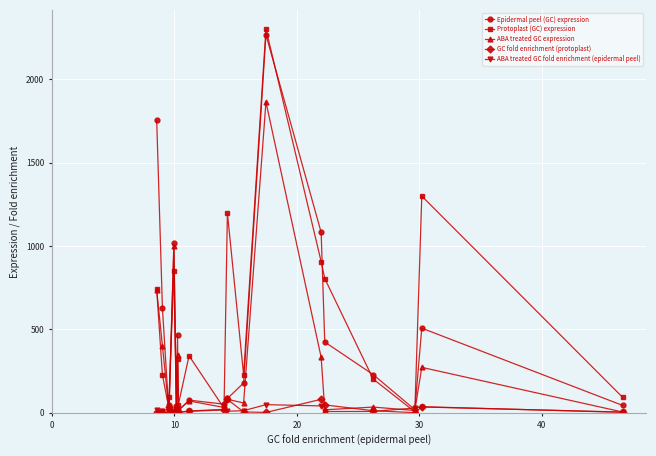

Which series has the widest spread of values?

Protoplast (GC) expression